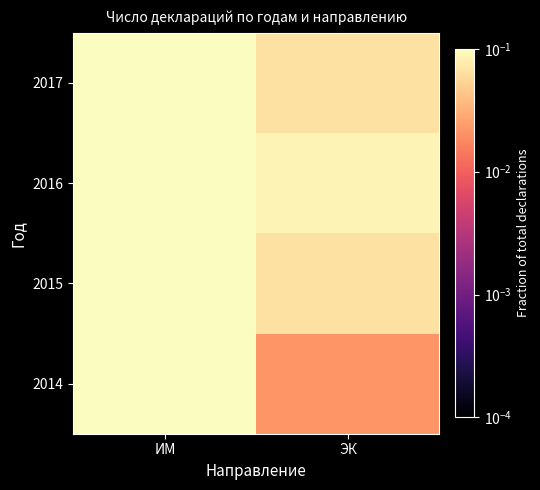

At ЭК, list the series in order from smallest to largest.

2014, 2015, 2017, 2016